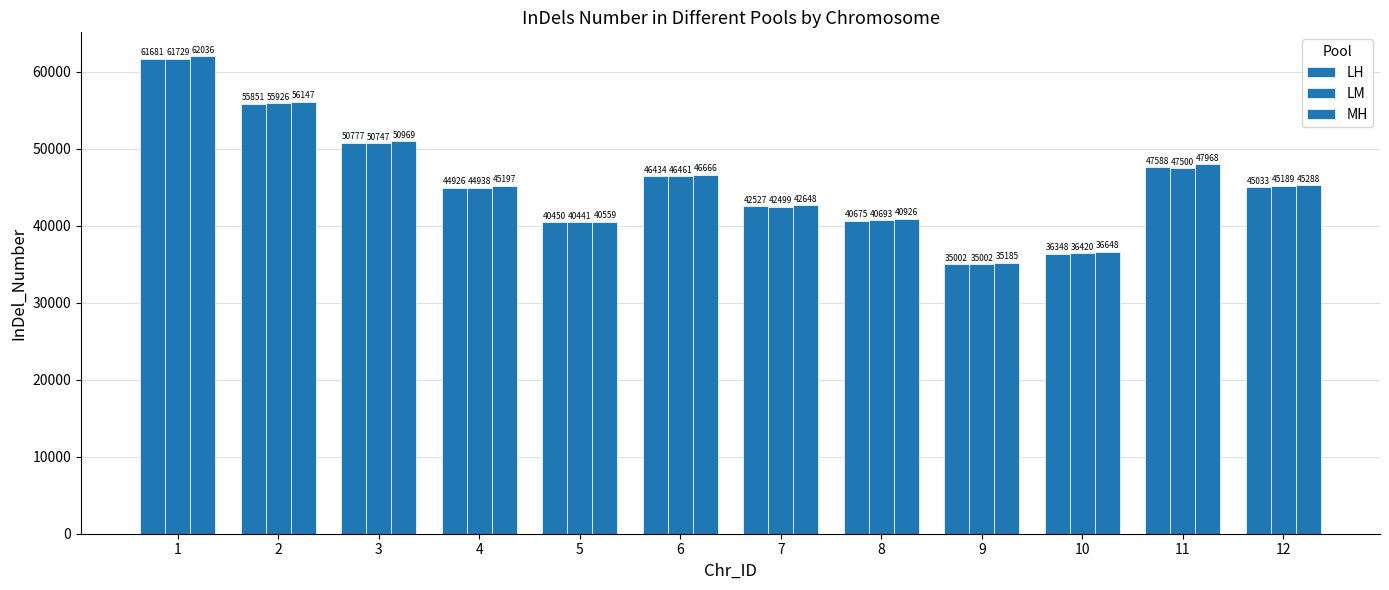

How many values in the LM series are below 45189?

6